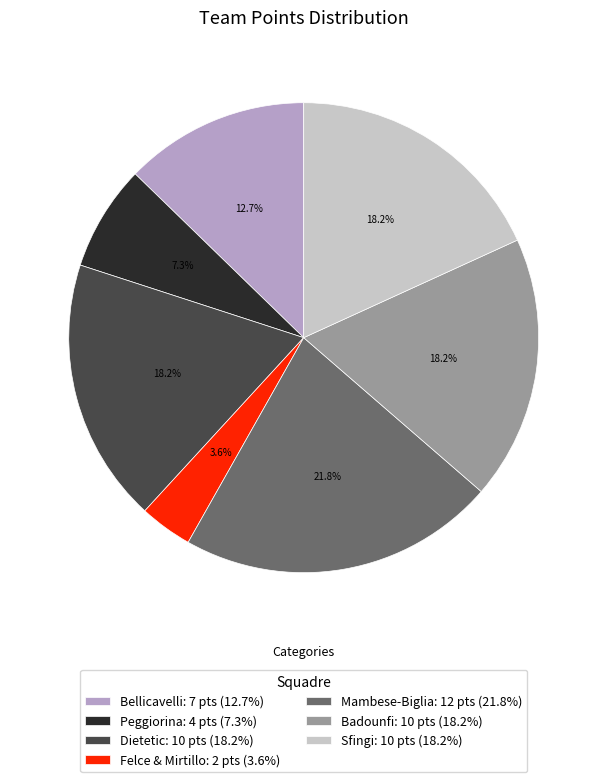

Which has a higher value, Dietetic: 10 pts (18.2%) or Peggiorina: 4 pts (7.3%)?

Dietetic: 10 pts (18.2%)